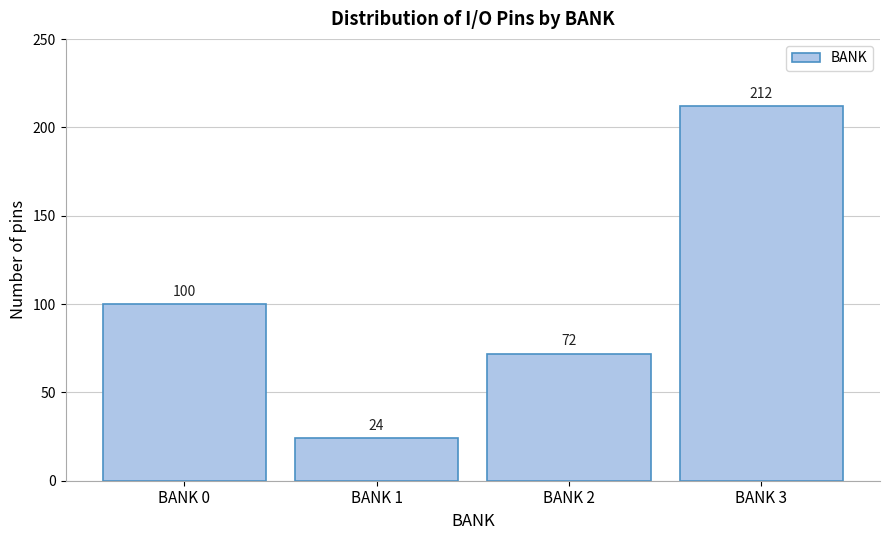

Reading left to right, extract all data points from this chart.

BANK 0=100	BANK 1=24	BANK 2=72	BANK 3=212